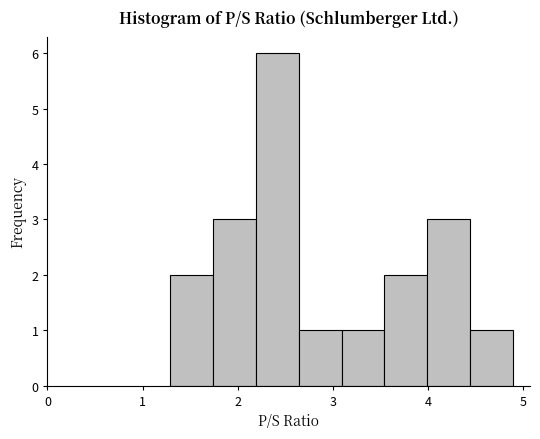

Reading left to right, list every bar in this chart as the range it spans on the x-axis followed by its height. Neither the bar edges nor the heights are printed on the chart, so give them approximately, as read against the axes.

1.29 to 1.74: 2
1.74 to 2.19: 3
2.19 to 2.64: 6
2.64 to 3.09: 1
3.09 to 3.54: 1
3.54 to 3.99: 2
3.99 to 4.44: 3
4.44 to 4.89: 1